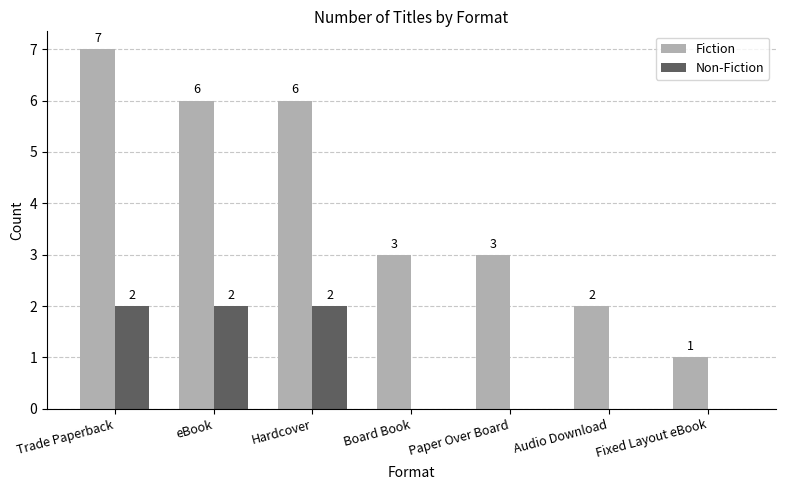

How many groups of bars are there?

7